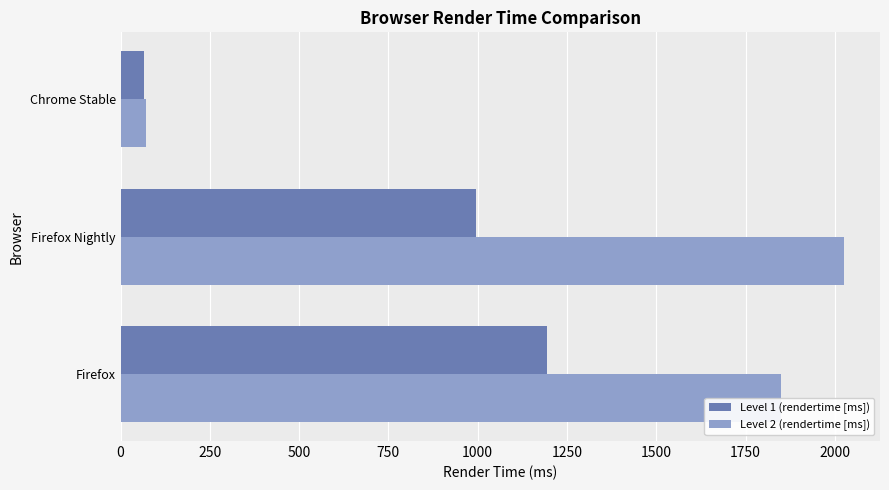

Rank the series by their maximum value, from lowest to highest.

Level 1 (rendertime [ms]), Level 2 (rendertime [ms])